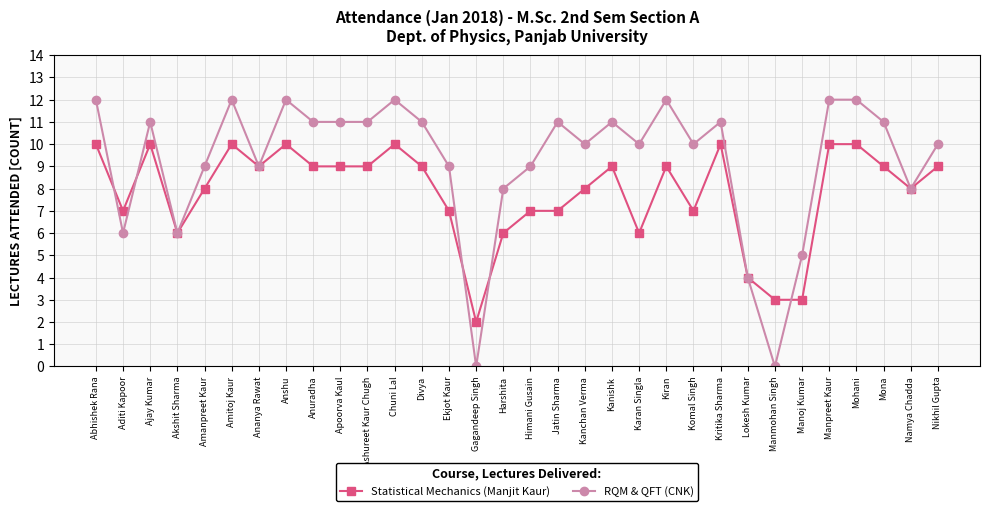

What is the approximate value of Statistical Mechanics (Manjit Kaur) at Ashureet Kaur Chugh?

9